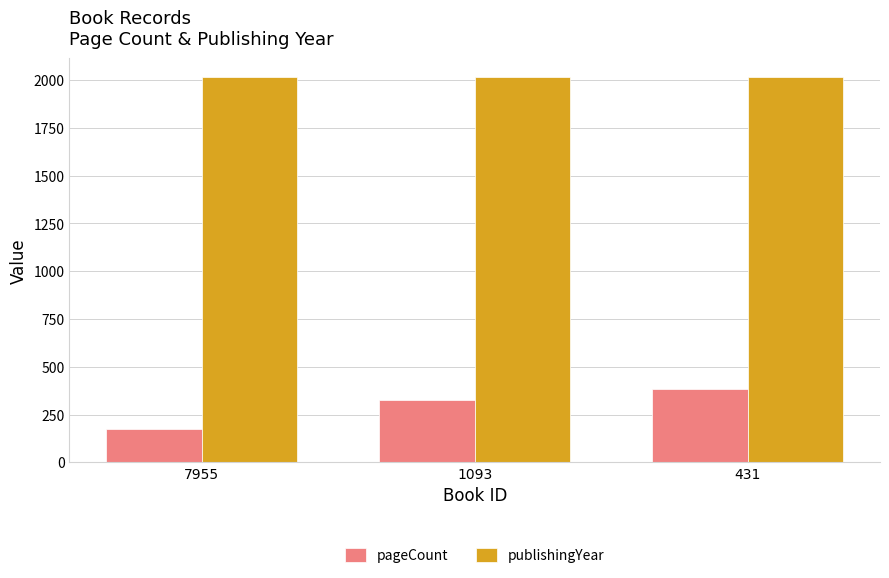

Reading left to right, extract all data points from this chart.

pageCount: 7955=172	1093=328	431=384
publishingYear: 7955=2014	1093=2014	431=2014